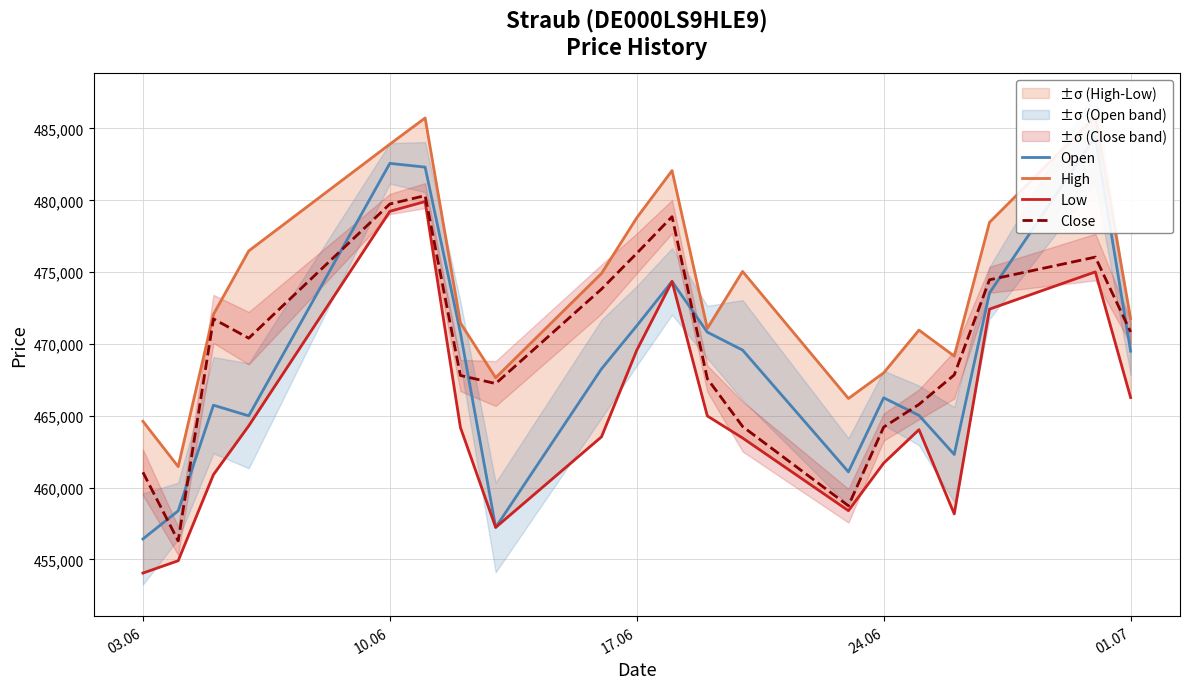

How many distinct data groups are displayed?

4